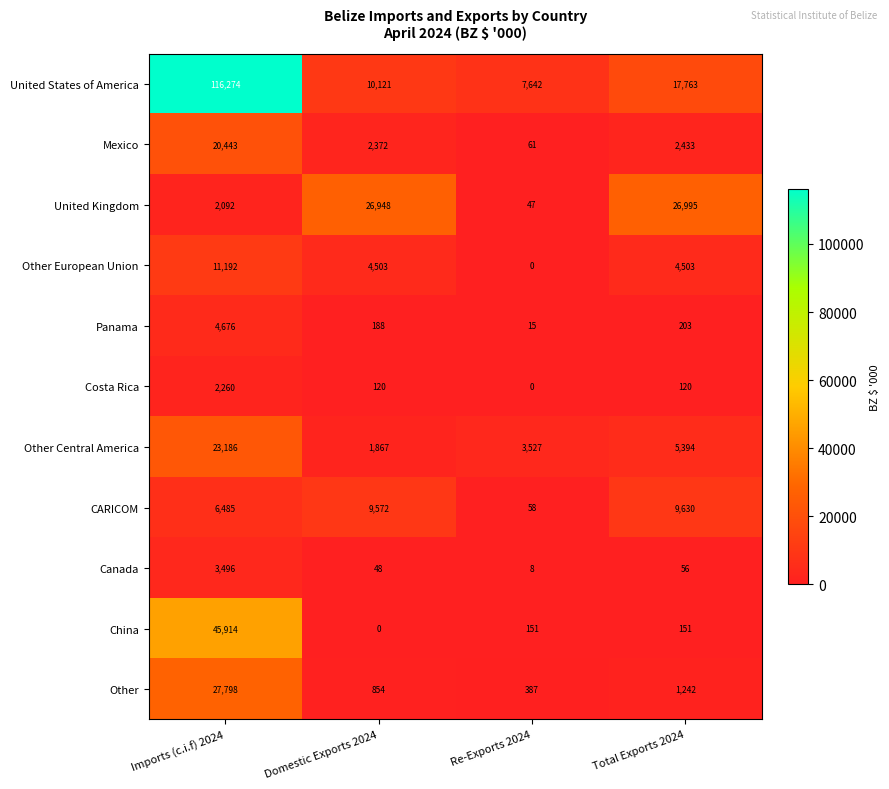

At which category does the chart reach its peak across all series?

Imports (c.i.f) 2024